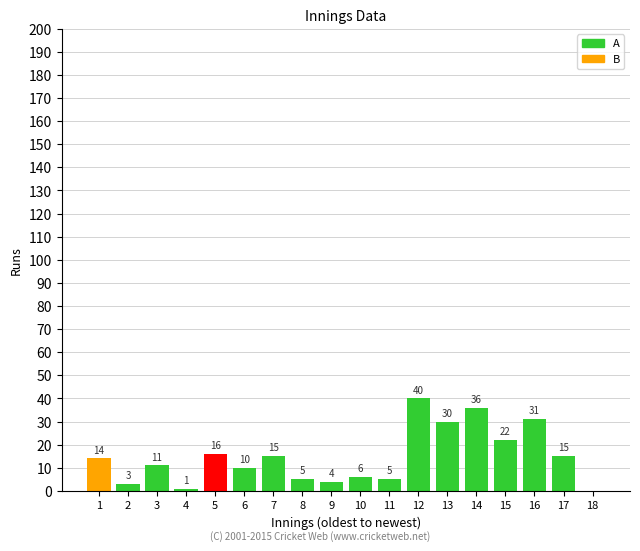

What is the change in value from 1 to 12?

+26